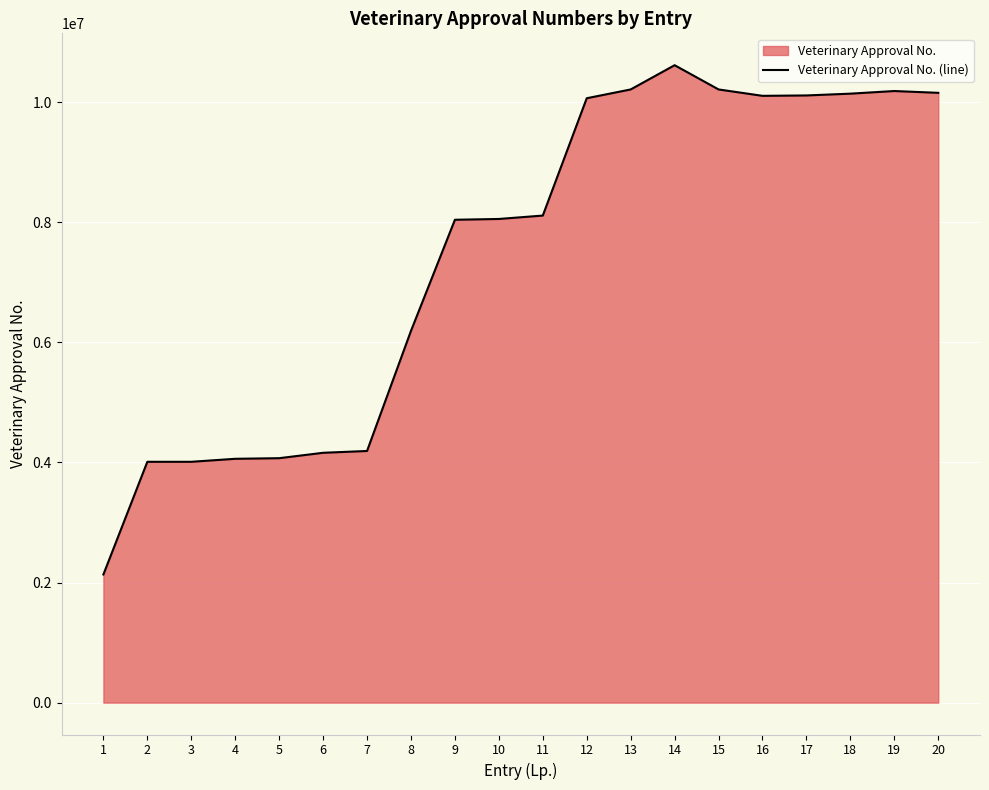

Which label corresponds to the largest value in the chart?

14